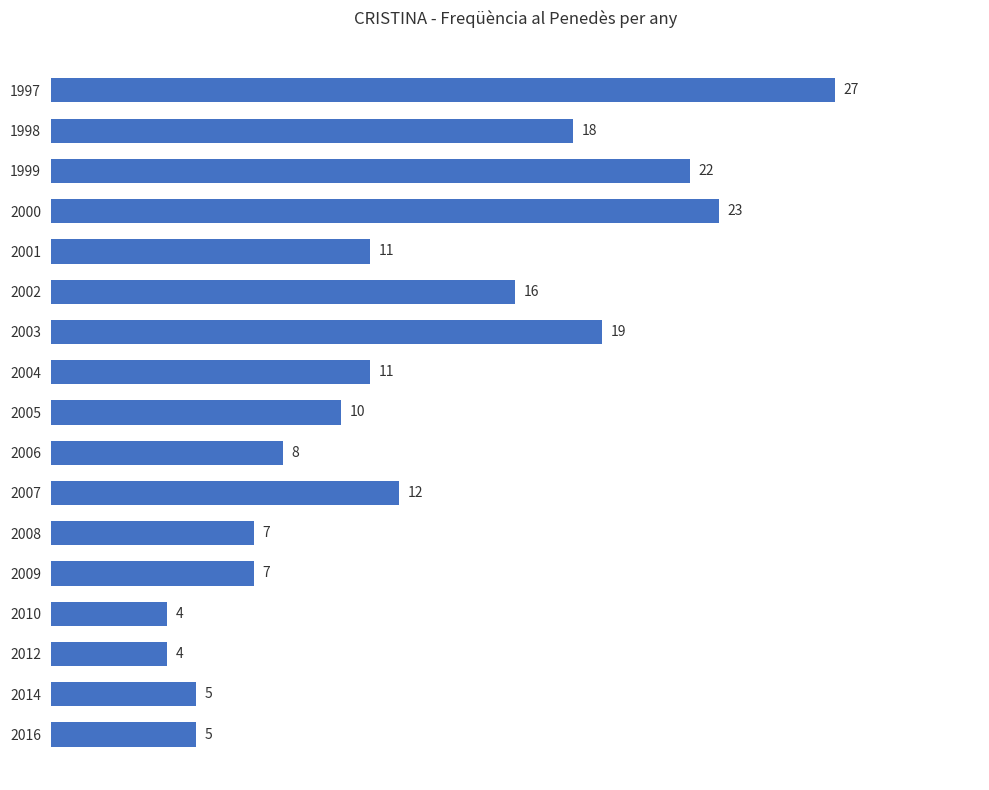

What is the difference between the maximum and minimum values?

23